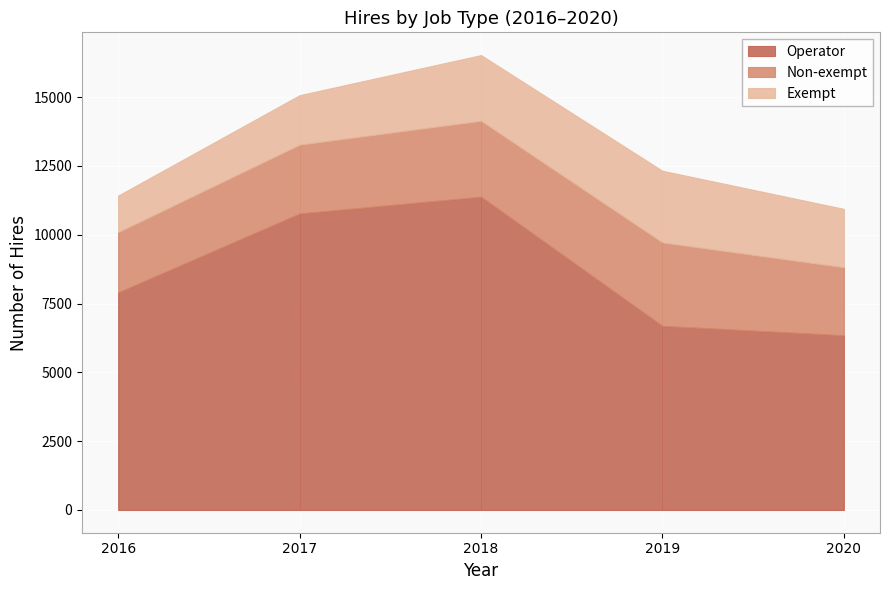

Which series has the largest total across all categories?

Operator